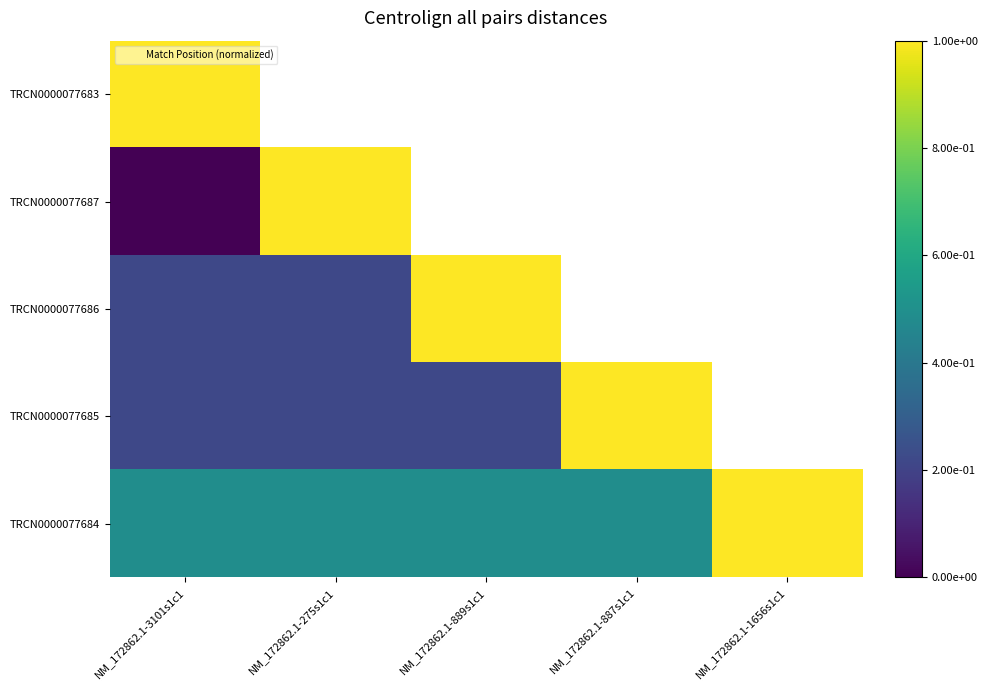

Between NM_172862.1-887s1c1 and NM_172862.1-889s1c1, which is larger?

NM_172862.1-889s1c1